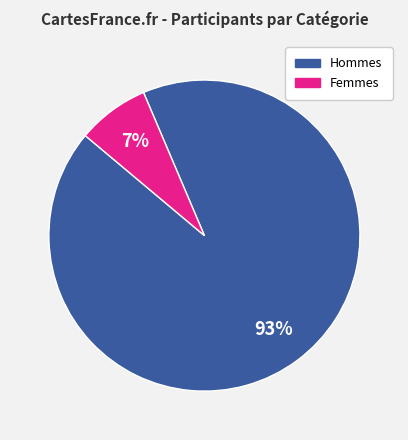

Is there a majority slice in this chart?

Yes